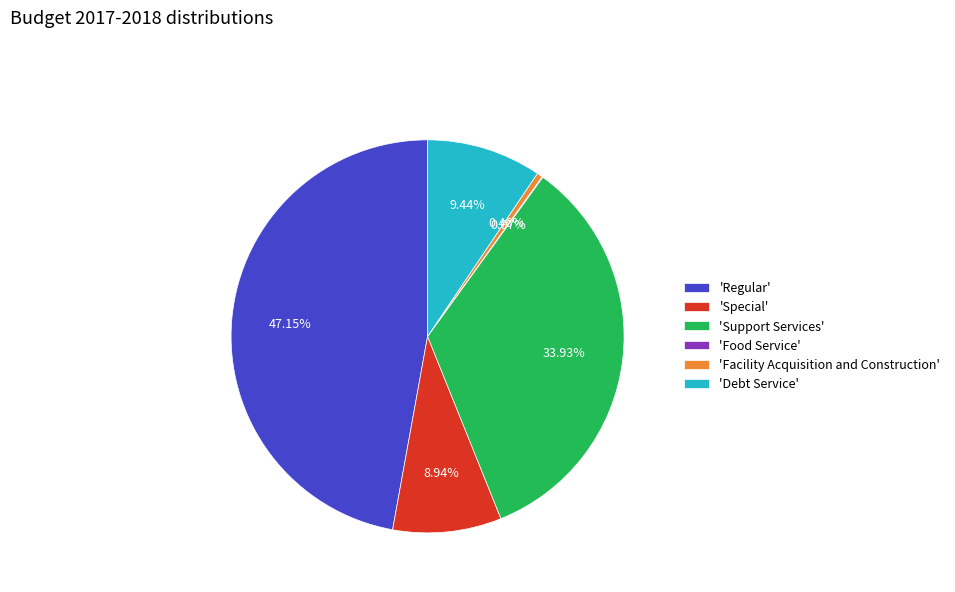

What is the ratio of the value at 'Debt Service' to the value at 'Facility Acquisition and Construction'?

20.3